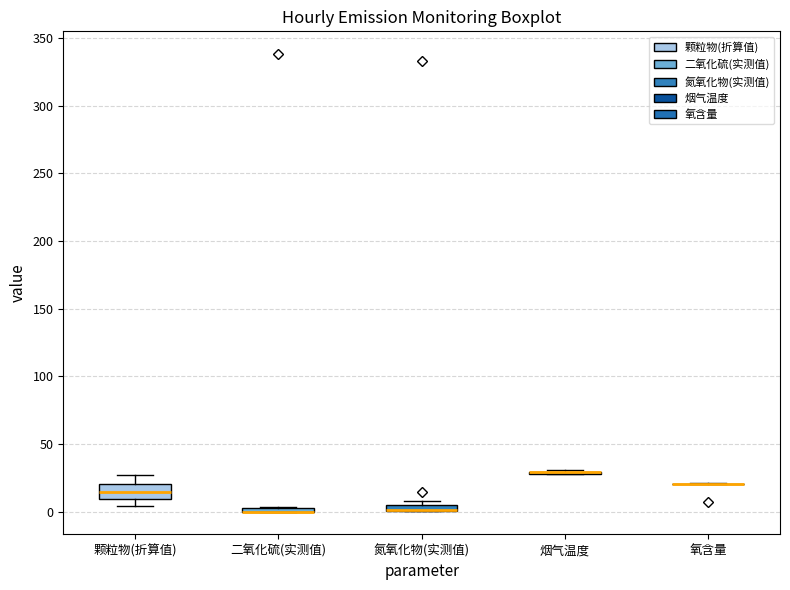

Where is the lower edge of the box for 二氧化硫(实测值) on the y-axis? The values are not printed on the chart, so give them approximately, as read against the axis.

0